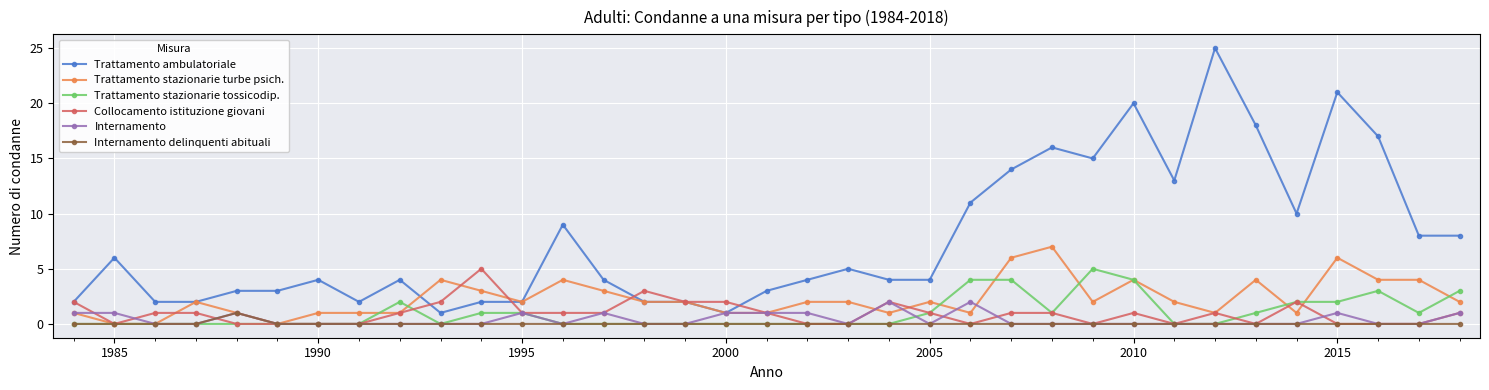

What is the maximum value for Trattamento stazionarie tossicodip.?

5